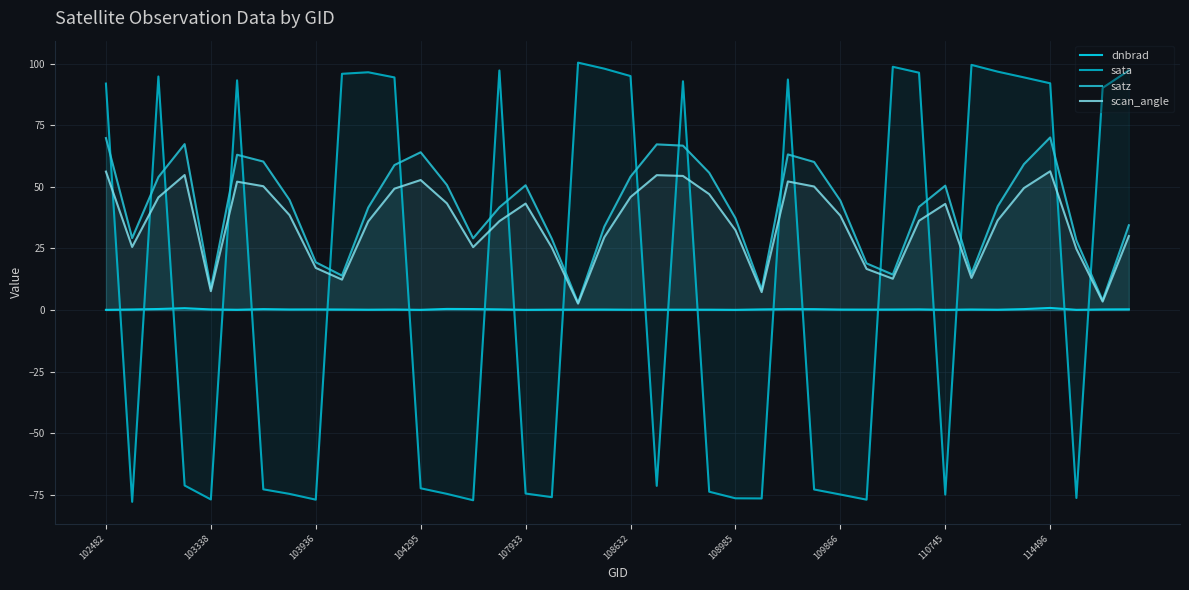

Rank the series by their average value, from highest to lowest.

satz, scan_angle, sata, dnbrad